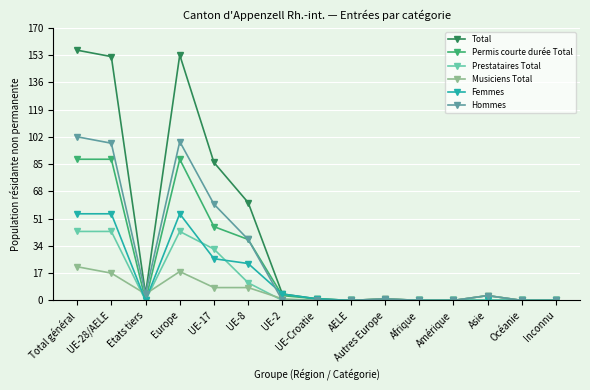

What is the highest value of the Total series?

156